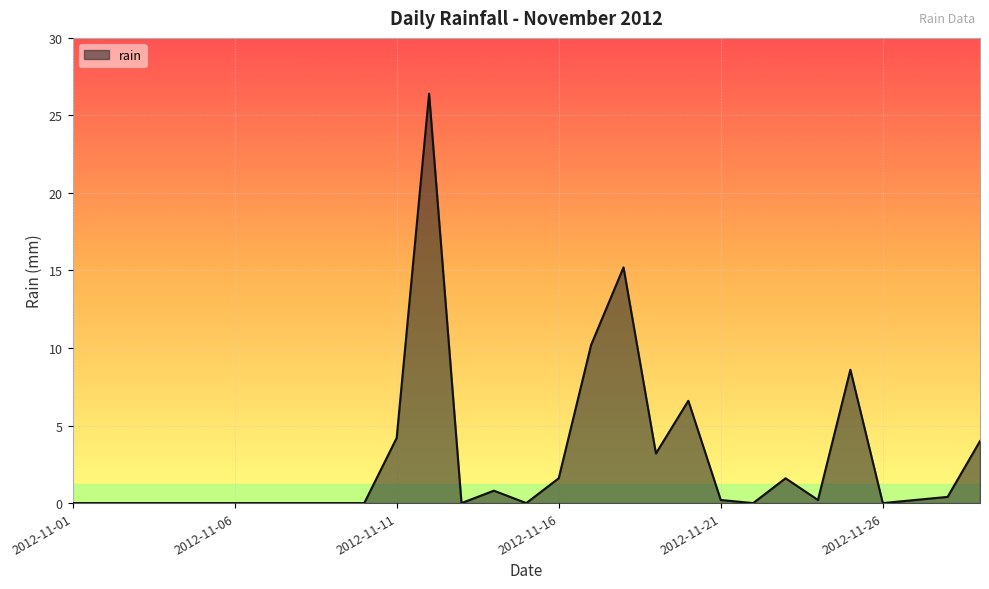

What is the difference between the maximum and minimum values?

26.4